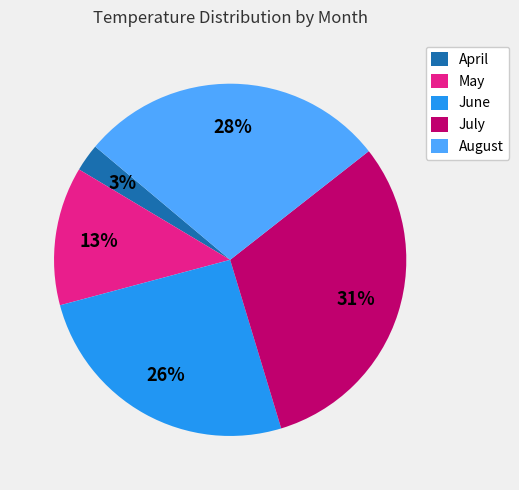

Which slice is the largest?

July